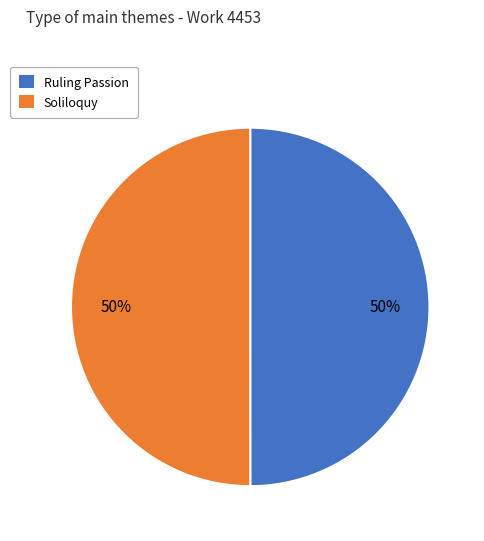

Is it true that Ruling Passion is 50% of the pie?

True